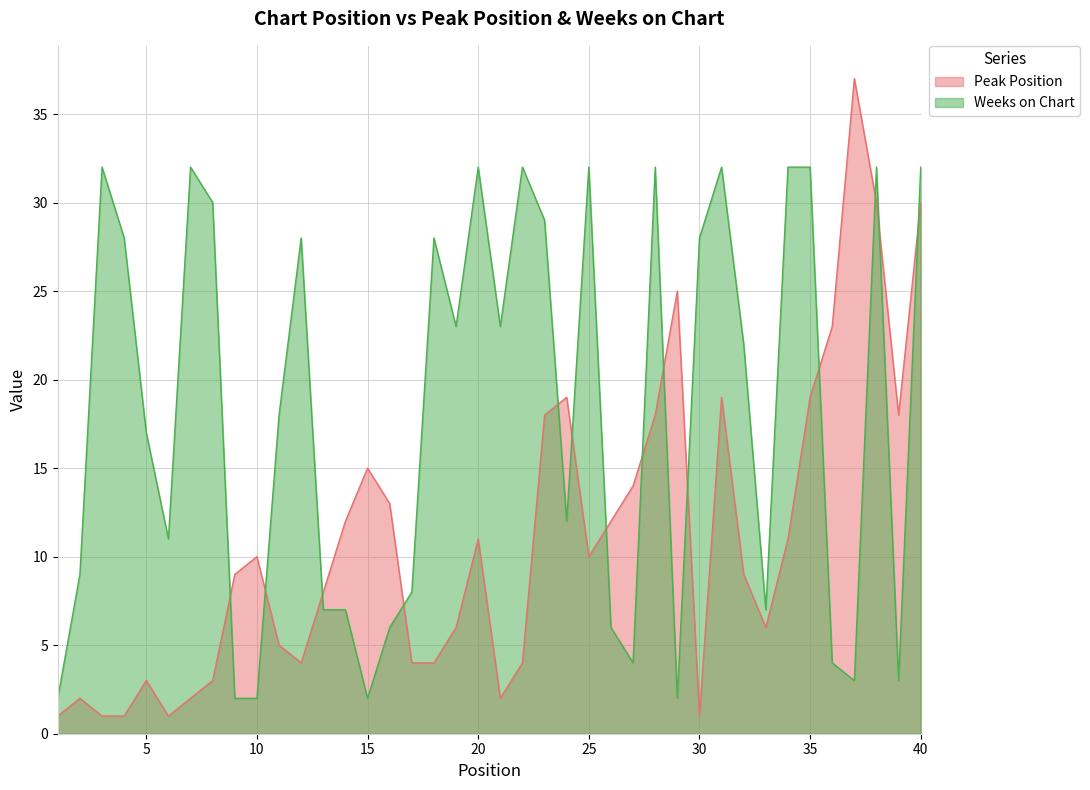

Where do Peak Position and Weeks on Chart first cross each other?

8 and 9